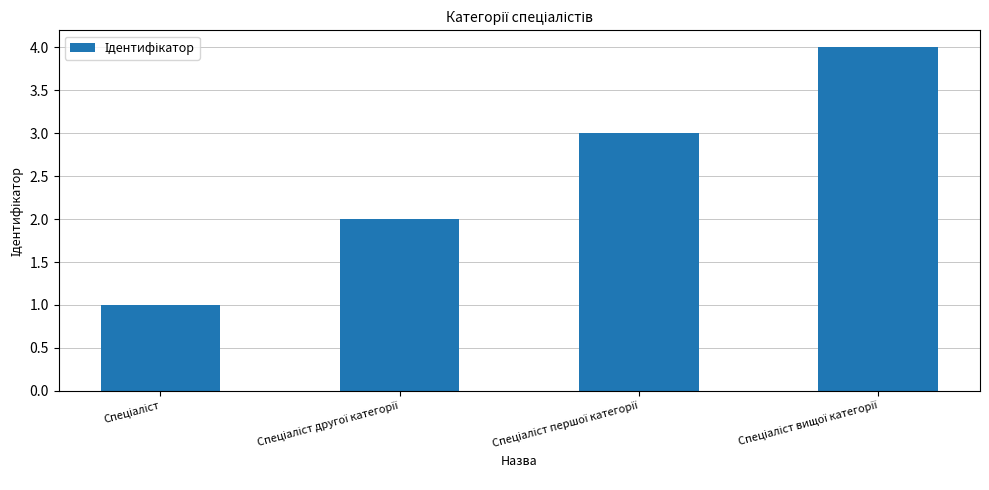

What is the maximum value shown in the chart?

4